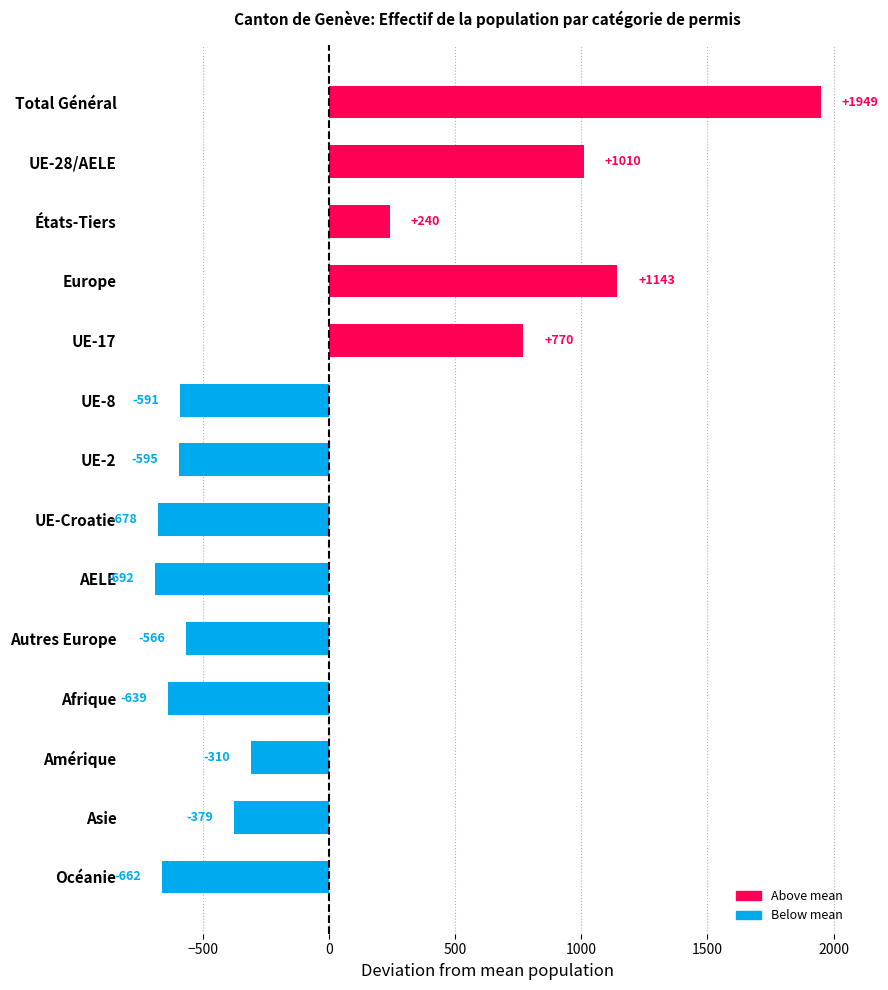

What is the change in value from Amérique to Asie?

-69